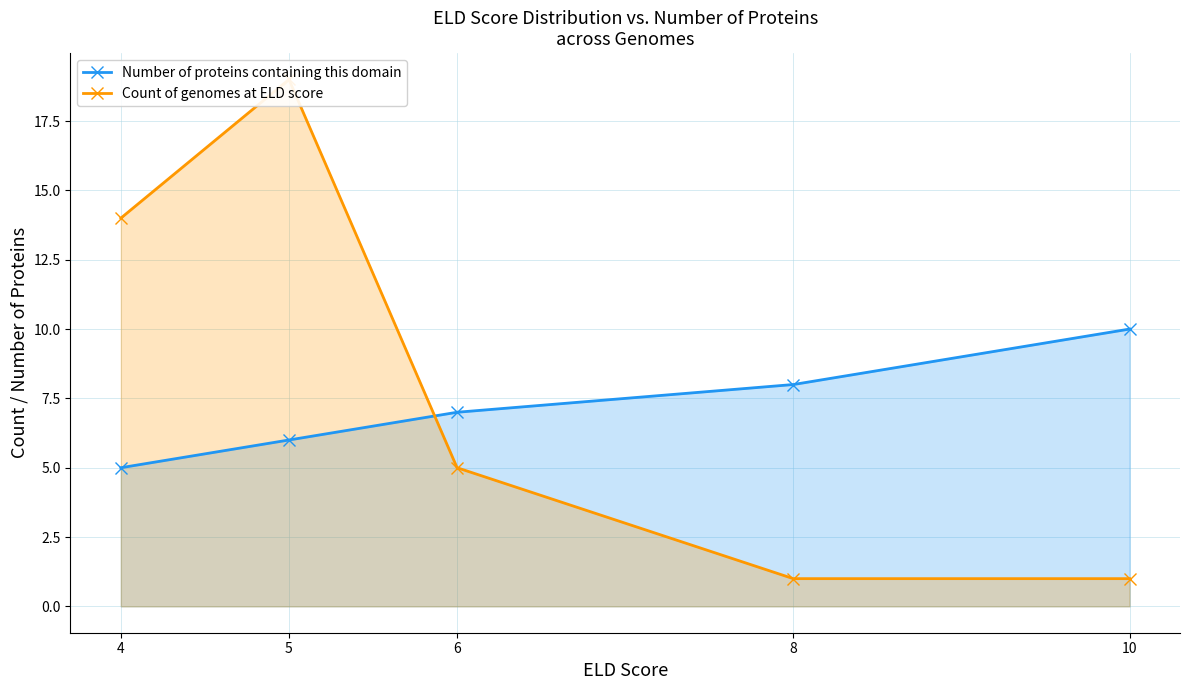

Rank the series by their average value, from highest to lowest.

Count of genomes at ELD score, Number of proteins containing this domain